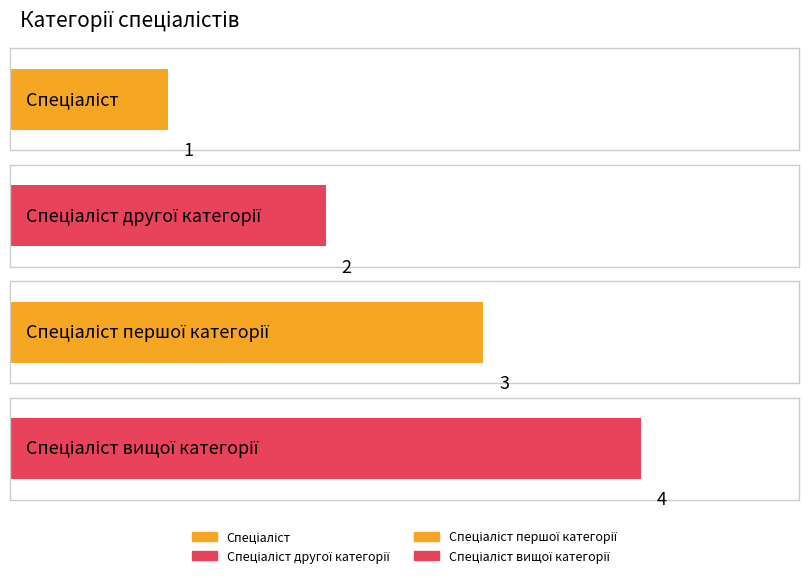

What is the sum of all values?

10